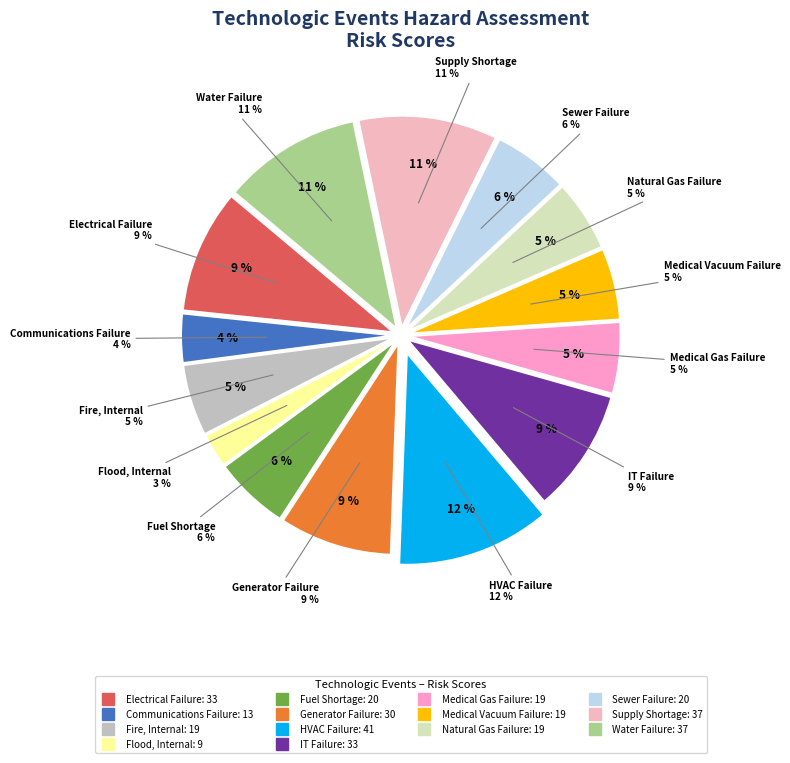

Is it true that Flood, Internal is 3% of the pie?

True